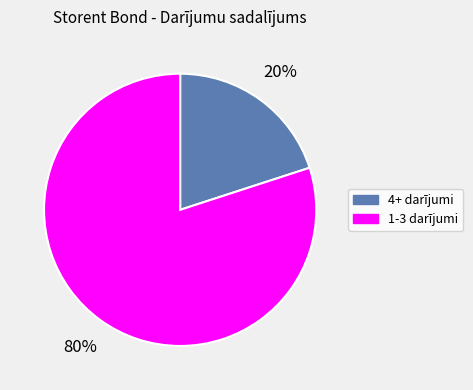

What percentage is the 4+ darījumi slice, to the nearest percent?

20%